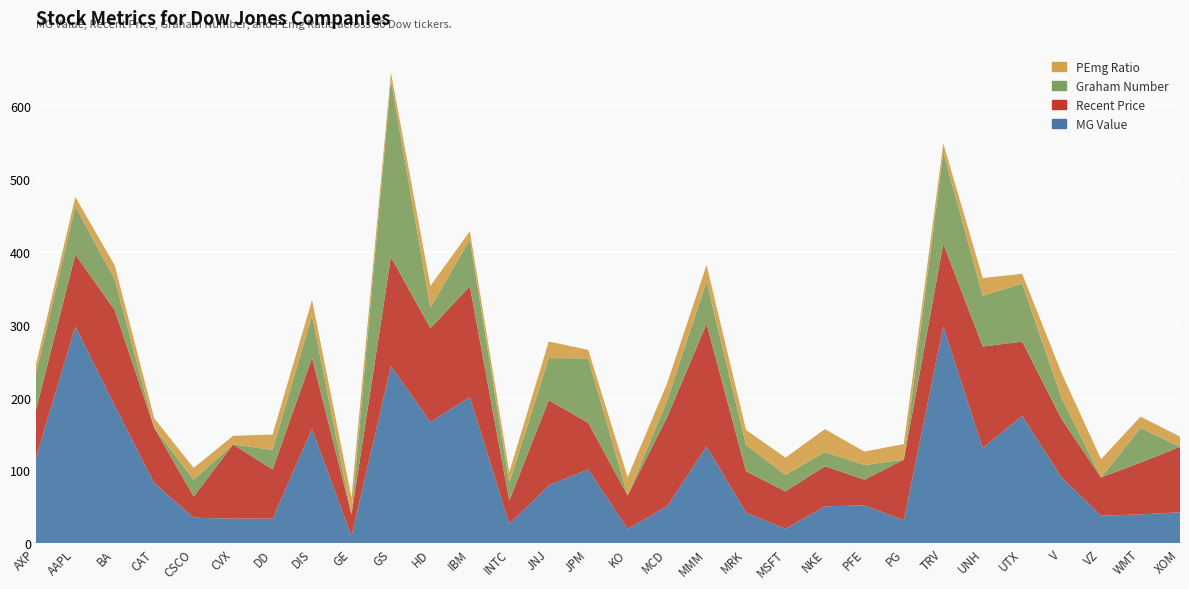

Reading left to right, list all the values displayed in this chart.

MG Value: AXP=117.3	AAPL=297.7	BA=188.8	CAT=82.6	CSCO=35.1	CVX=33.7	DD=33.7	DIS=157.3	GE=9.7	GS=243.2	HD=166.6	IBM=200.5	INTC=26.4	JNJ=79.5	JPM=101.5	KO=19.7	MCD=50.7	MMM=133.0	MRK=42.1	MSFT=19.8	NKE=50.7	PFE=52.0	PG=31.6	TRV=297.6	UNH=130.9	UTX=174.9	V=90.2	VZ=37.8	WMT=39.5	XOM=42.5
Recent Price: AXP=65.0	AAPL=98.8	BA=131.1	CAT=76.0	CSCO=29.0	CVX=102.0	DD=67.5	DIS=97.3	GE=30.0	GS=150.0	HD=128.8	IBM=152.4	INTC=32.0	JNJ=117.0	JPM=63.9	KO=46.0	MCD=122.4	MMM=168.6	MRK=56.8	MSFT=51.5	NKE=55.1	PFE=35.3	PG=83.2	TRV=113.8	UNH=139.2	UTX=102.0	V=80.2	VZ=52.7	WMT=71.1	XOM=90.0
Graham Number: AXP=50.0	AAPL=66.2	BA=42.3	CAT=0.0	CSCO=23.2	CVX=0.0	DD=27.0	DIS=58.4	GE=0.0	GS=243.2	HD=28.2	IBM=64.3	INTC=24.3	JNJ=57.7	JPM=88.6	KO=0.0	MCD=22.8	MMM=58.3	MRK=36.1	MSFT=22.7	NKE=19.4	PFE=20.1	PG=0.0	TRV=125.9	UNH=69.8	UTX=79.8	V=28.9	VZ=0.0	WMT=47.5	XOM=0.0
PEmg Ratio: AXP=12.8	AAPL=12.8	BA=19.2	CAT=12.9	CSCO=16.2	CVX=11.8	DD=21.0	DIS=21.0	GE=22.6	GS=10.1	HD=29.8	IBM=11.3	INTC=14.9	JNJ=22.8	JPM=11.7	KO=24.9	MCD=23.9	MMM=22.4	MRK=20.6	MSFT=23.6	NKE=31.5	PFE=18.5	PG=21.4	TRV=11.9	UNH=24.3	UTX=13.3	V=34.3	VZ=25.0	WMT=15.7	XOM=13.9